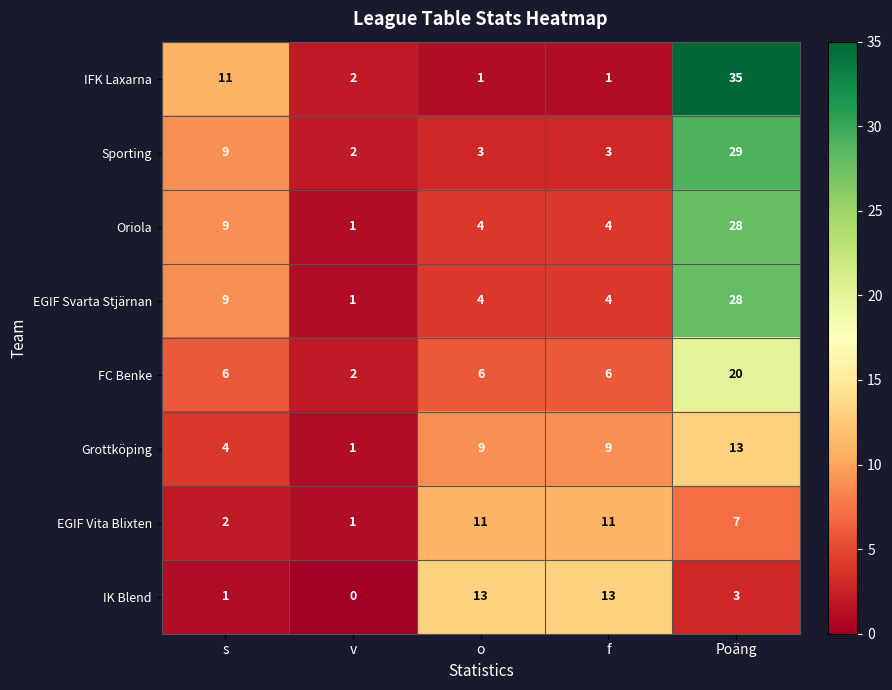

What is the total value across all series at o?

51